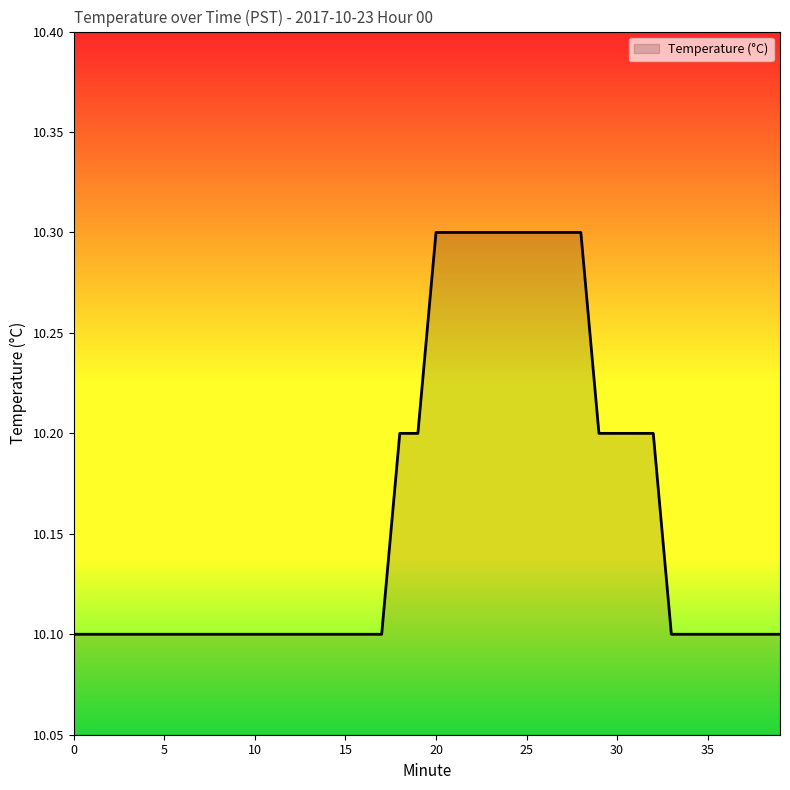

What is the smallest value displayed?

10.1